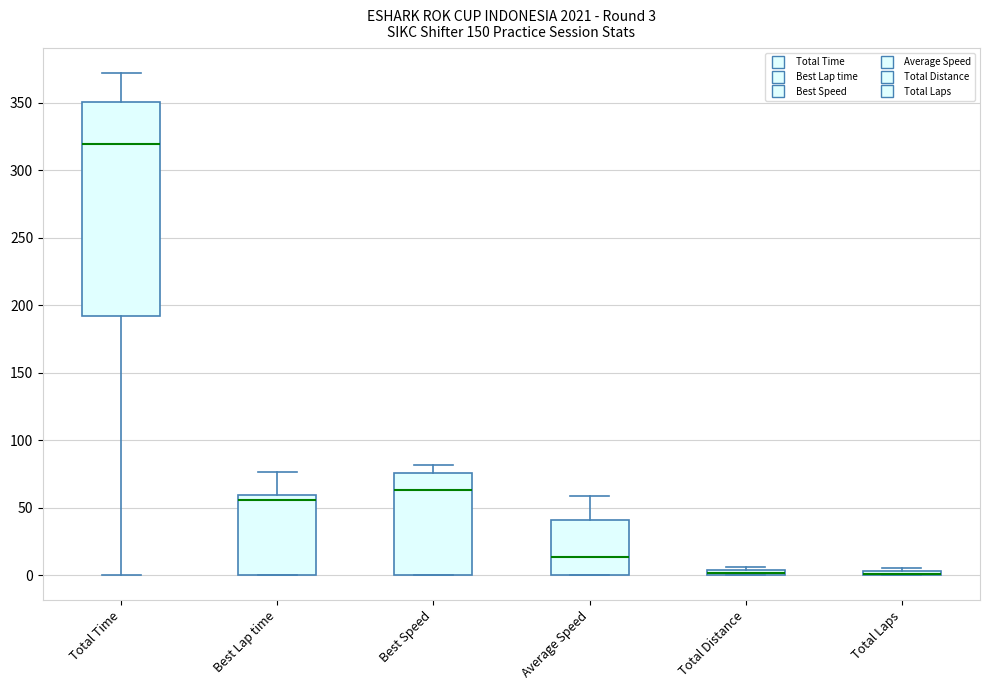

Which box is the tallest, from its lower edge to its upper edge?

Total Time